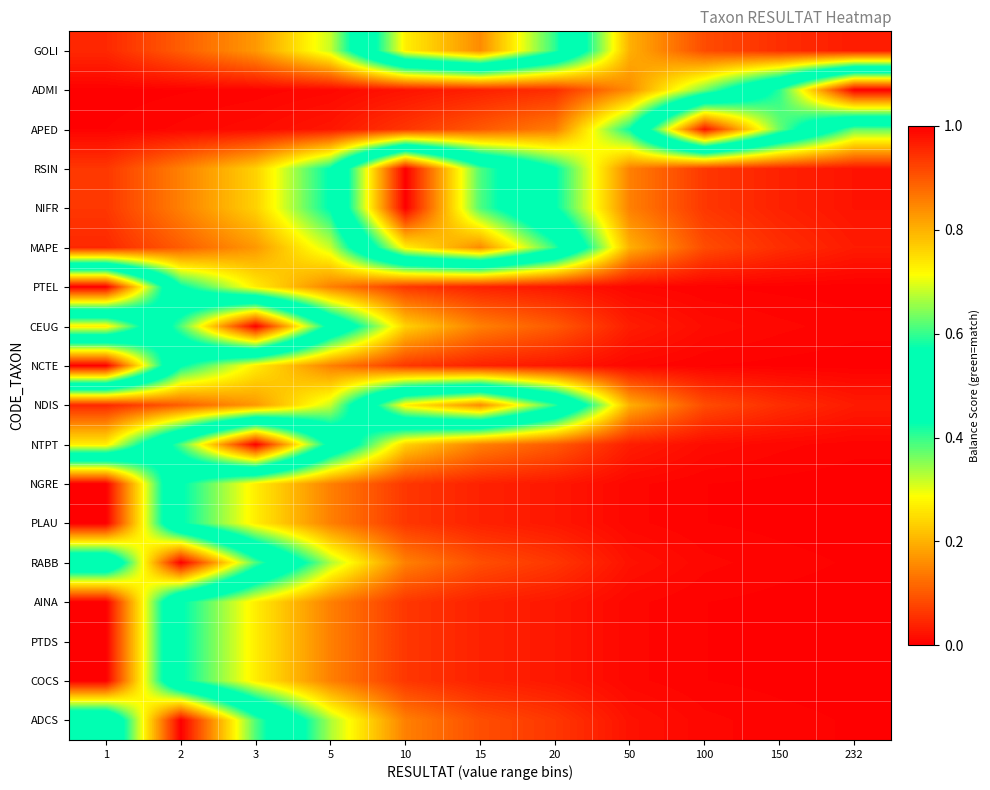

At 5, list the series in order from smallest to largest.

ADMI, APED, PTEL, NCTE, NGRE, PLAU, AINA, PTDS, COCS, GOLI, MAPE, NDIS, RABB, ADCS, RSIN, NIFR, CEUG, NTPT